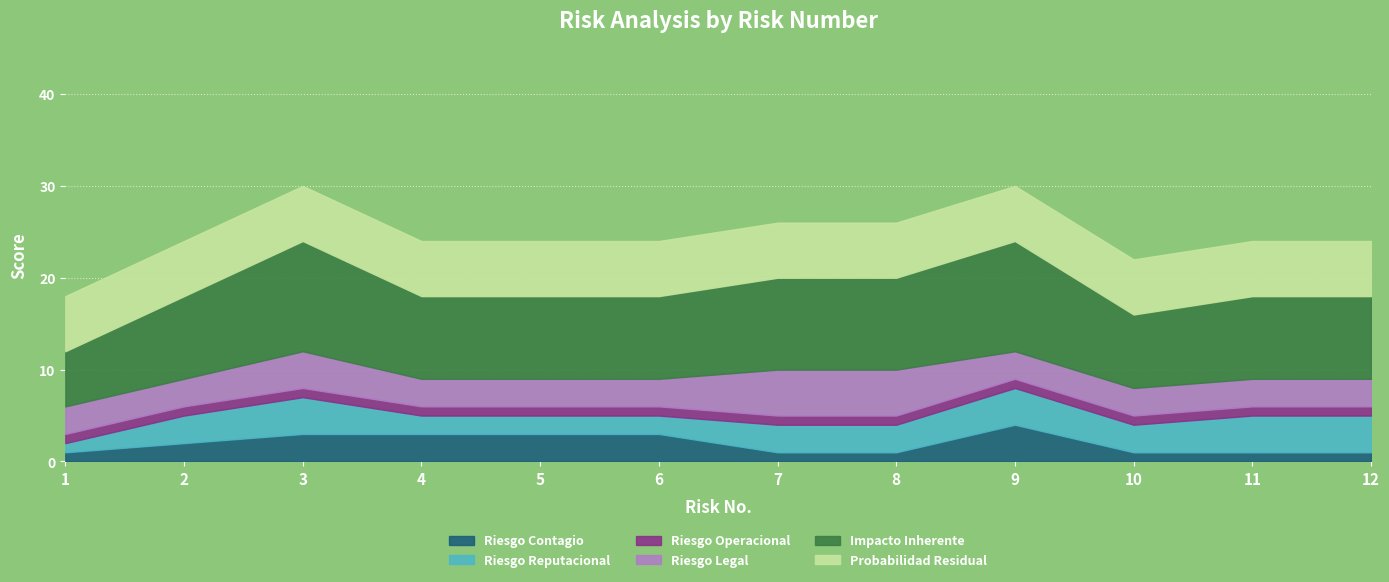

At how many categories does at least one series exceed 7?

11